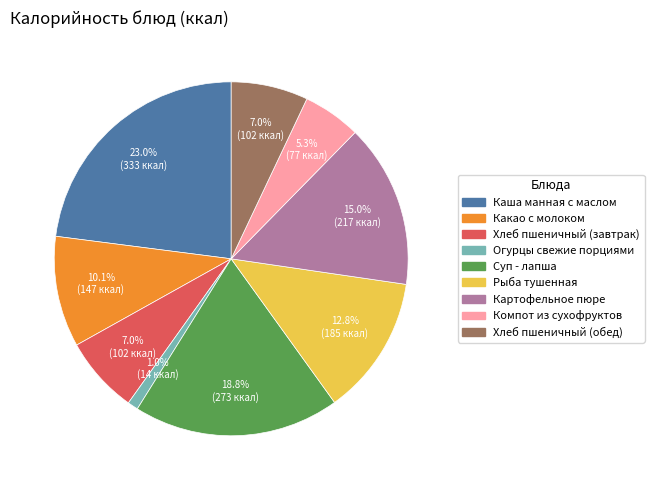

What is the largest slice in the pie chart?

Каша манная с маслом